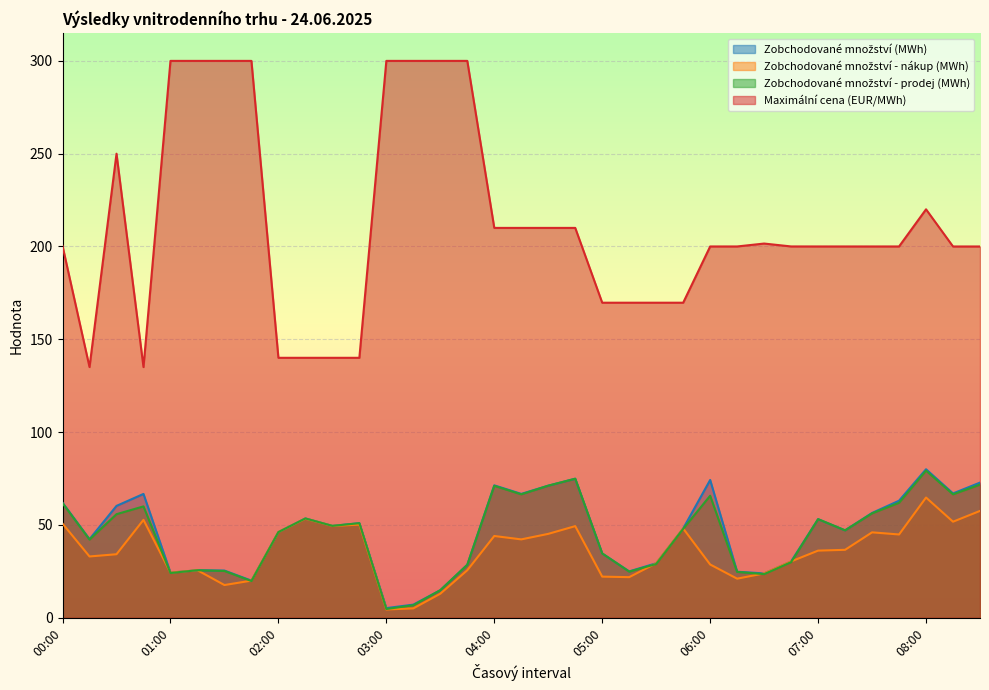

What is the approximate value of Maximální cena (EUR/MWh) at 08:00?

220.0